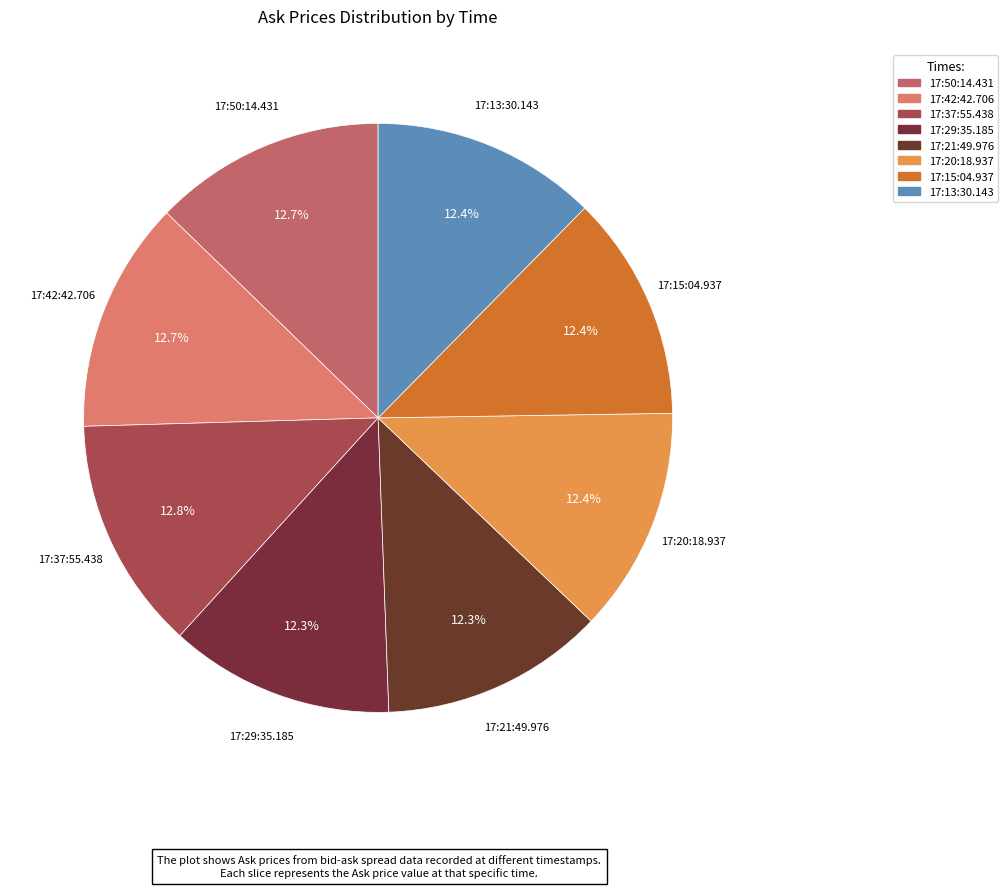

Do 17:29:35.185 and 17:21:49.976 together represent more than half of the pie?

No